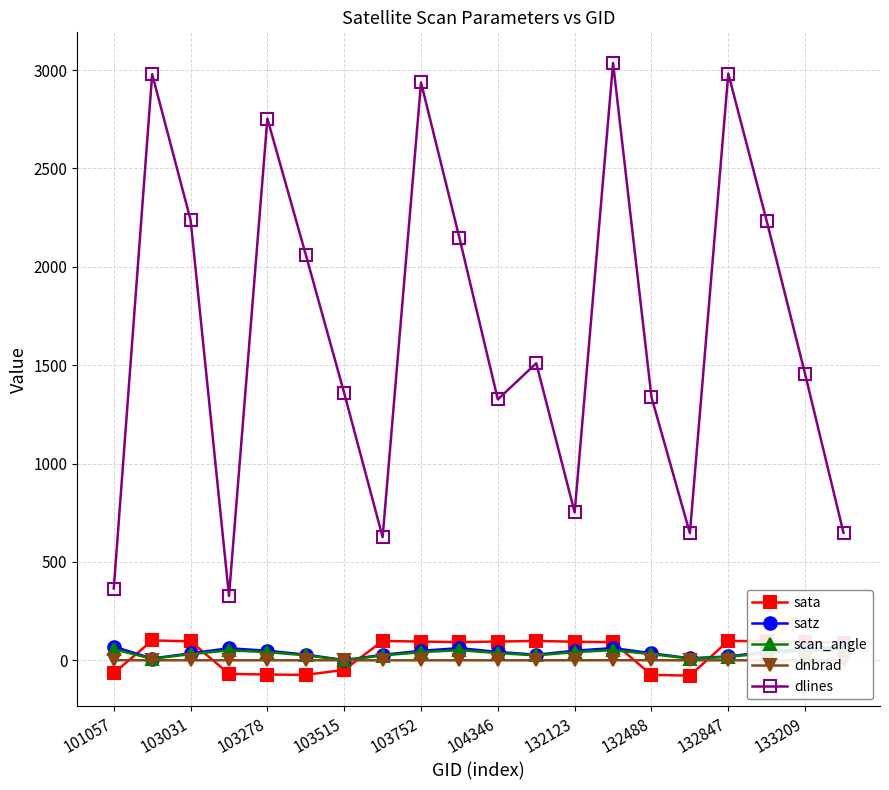

At how many categories does at least one series exceed 2385?

5